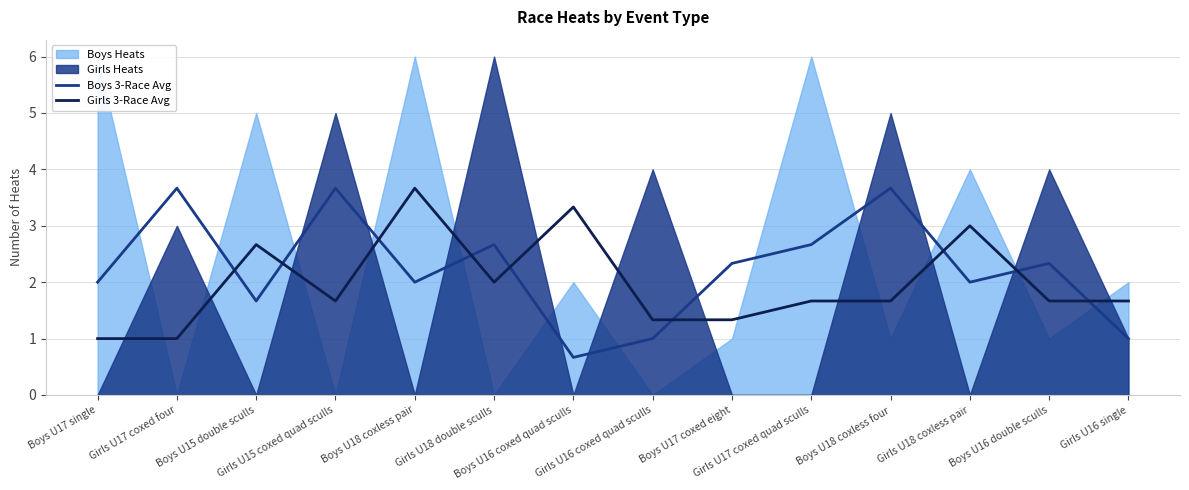

What is the highest value of the Boys 3-Race Avg series?

3.7